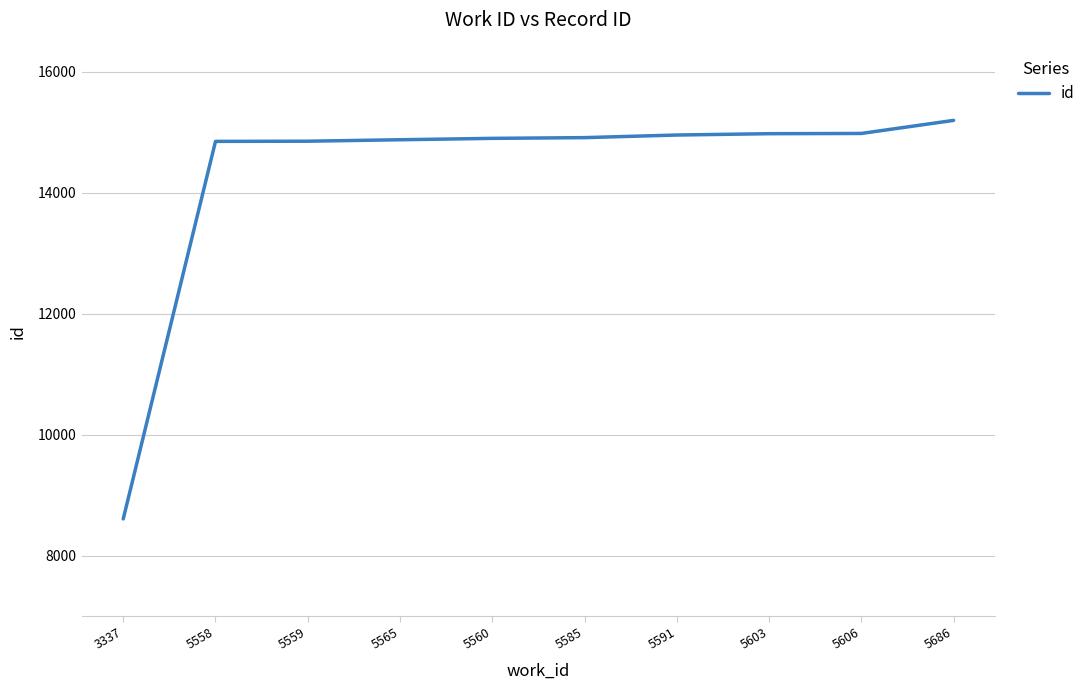

Is it true that the value at 5606 is 14978?

True